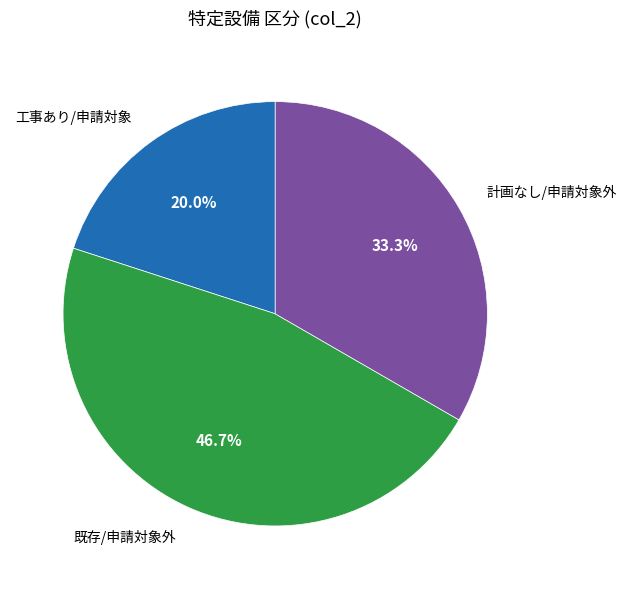

What is the largest slice in the pie chart?

既存/申請対象外